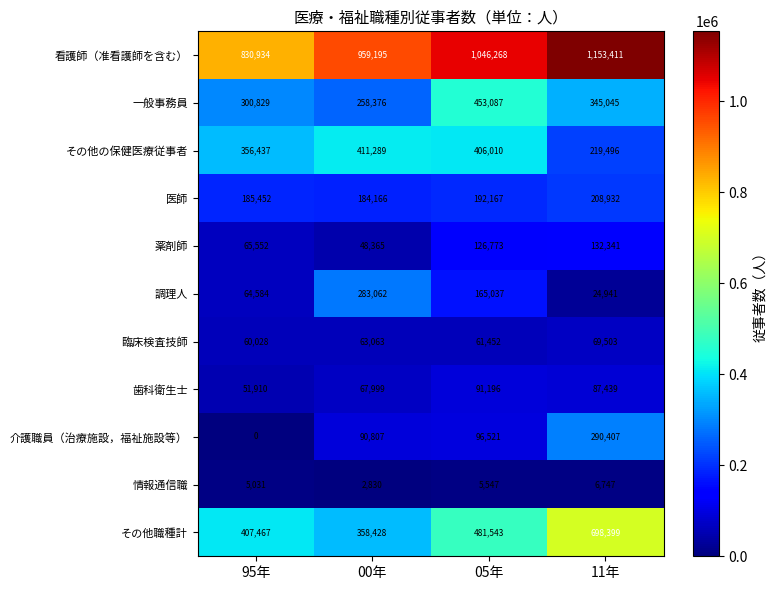

True or false: その他の保健医療従事者 has a value of 136783 at 00年.

False